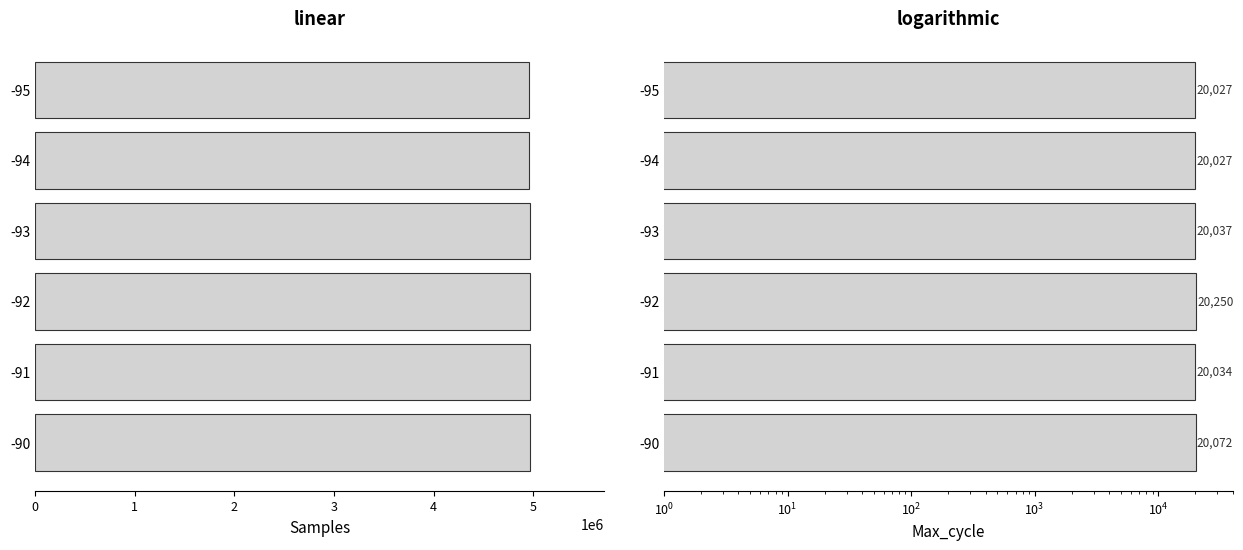

At how many categories does at least one series exceed 2336466?

6